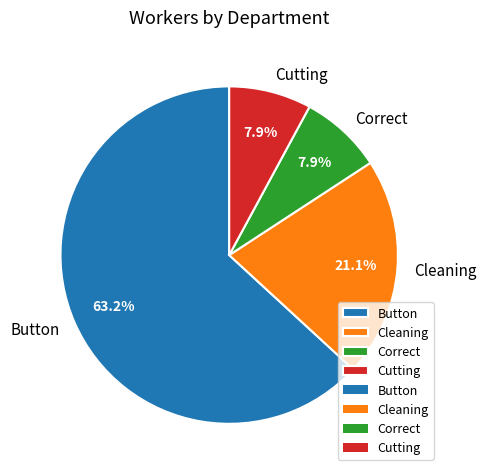

How much of the chart is everything except Cutting?

92.1%